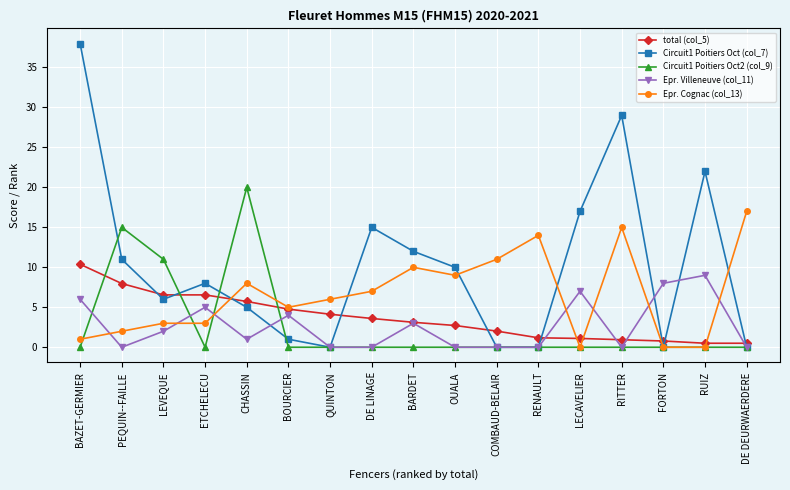

Is it true that Epr. Cognac (col_13) equals 4.6 at LEVEQUE?

False